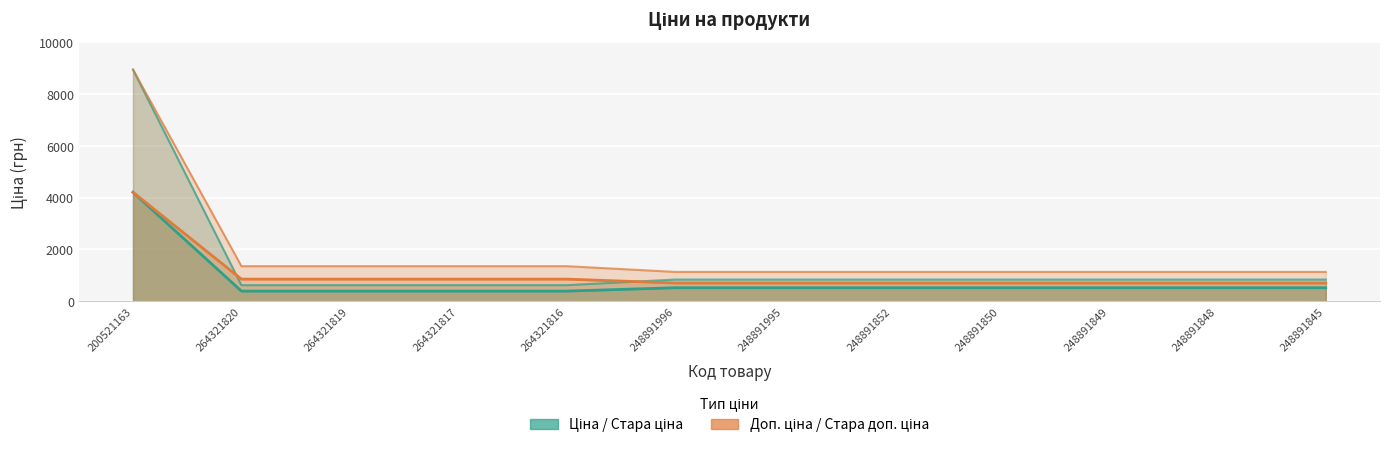

What is the spread (max minus min) of values at 200521163?

4741.5